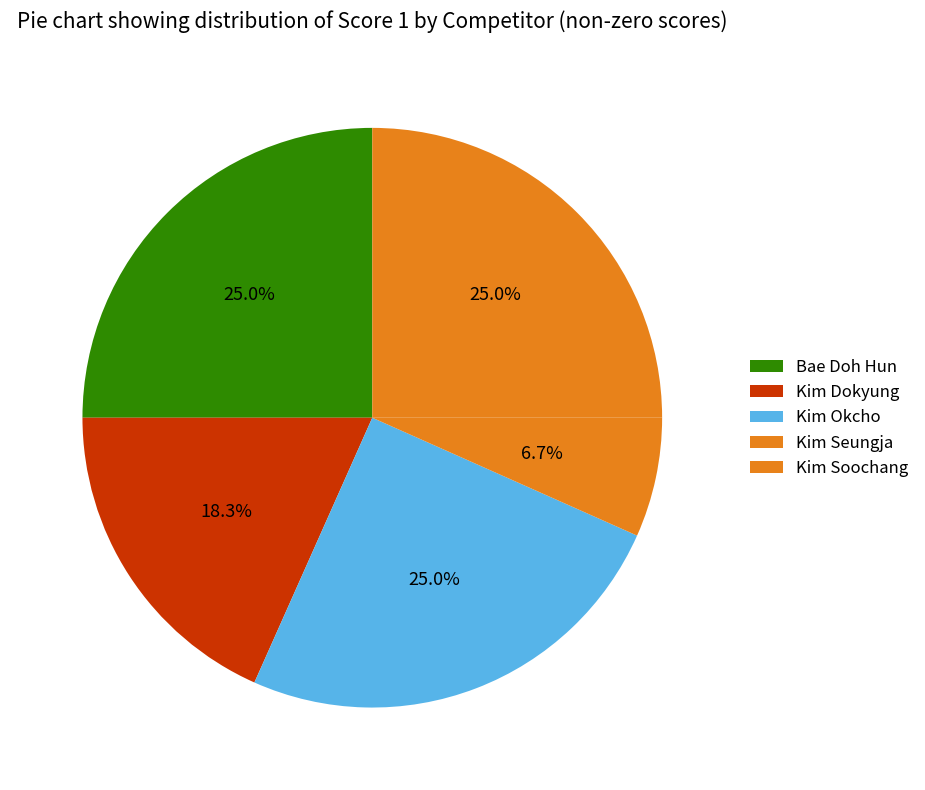

How many slices are in this pie chart?

5